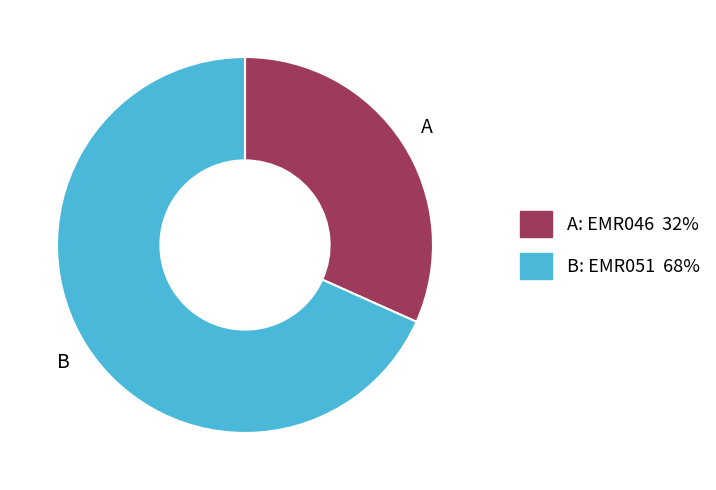

Does any single category account for the majority?

Yes